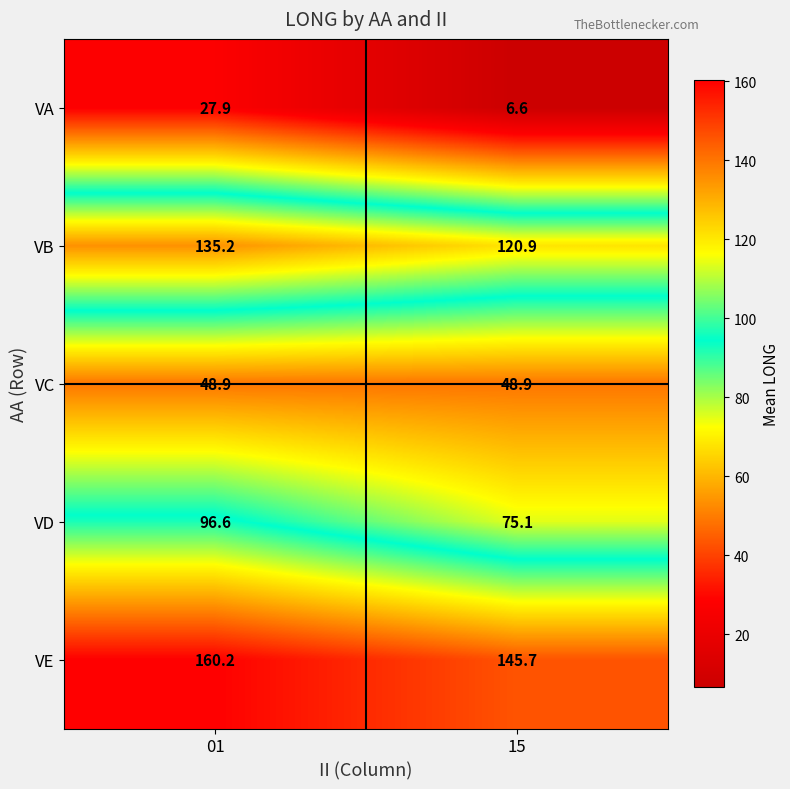

What is the highest value of the VB series?

135.2